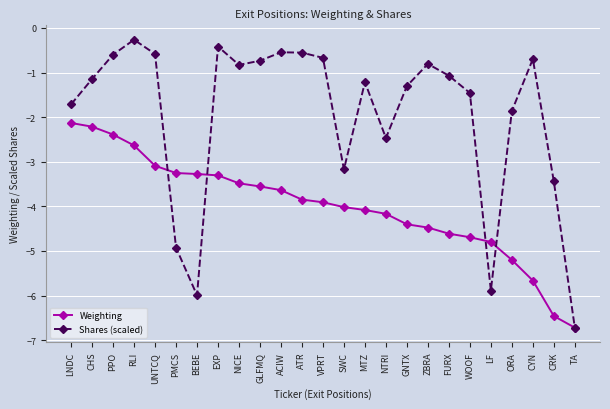

At which category does the chart reach its peak across all series?

RLI